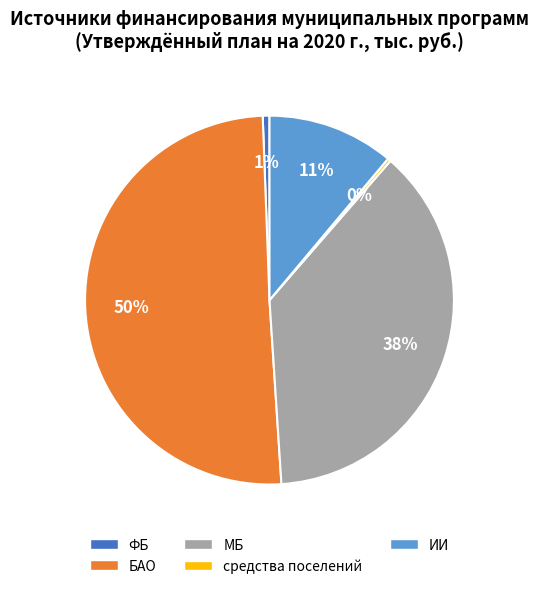

What is the majority slice?

БАО